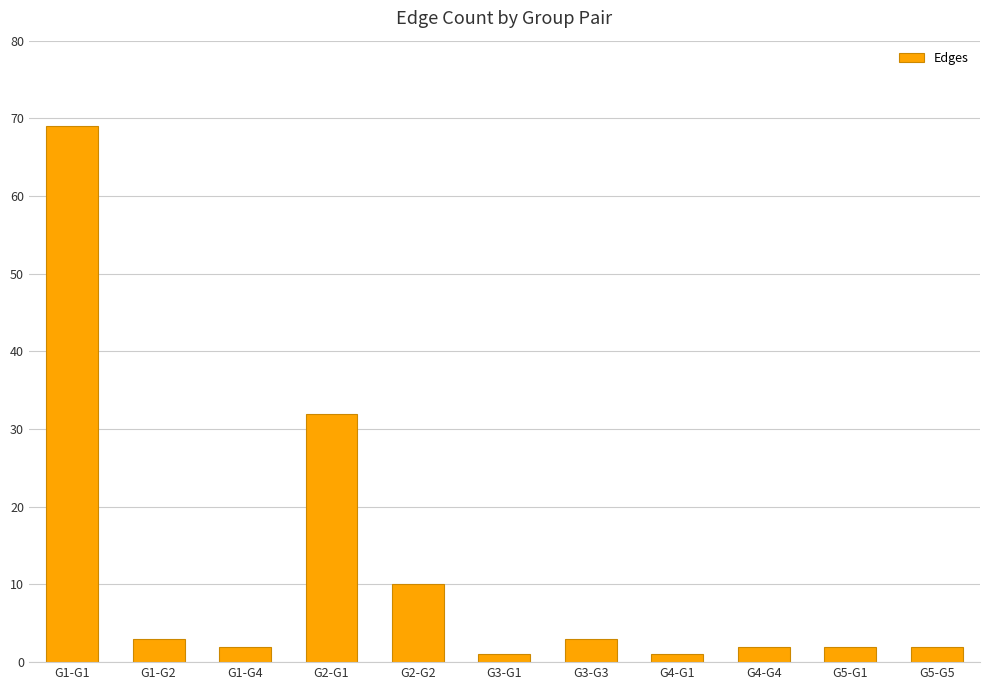

What position from the right is G4-G1?

4